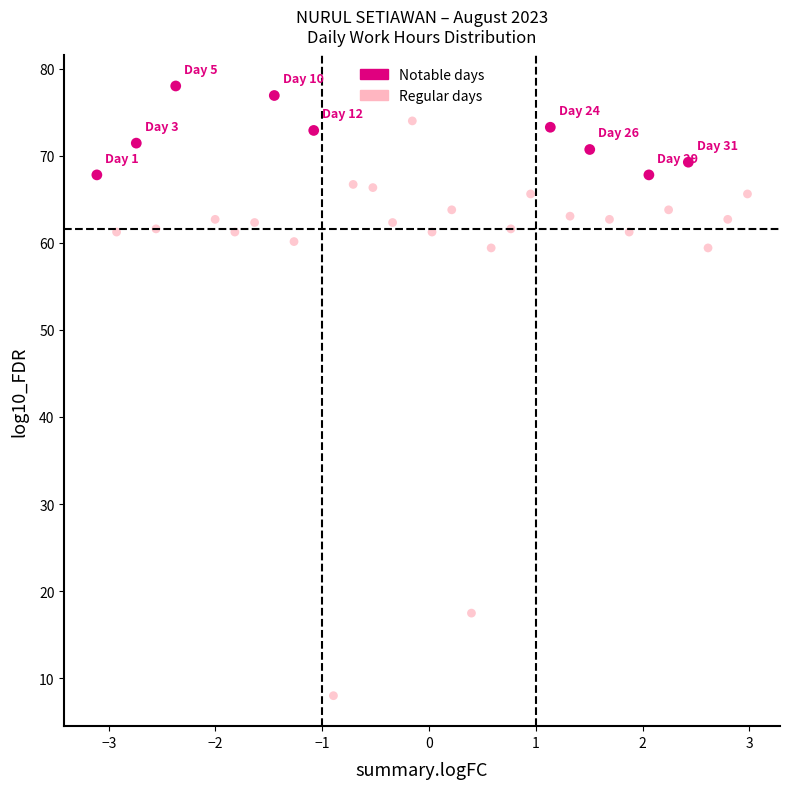

Which series has the widest spread of Y values?

Regular days